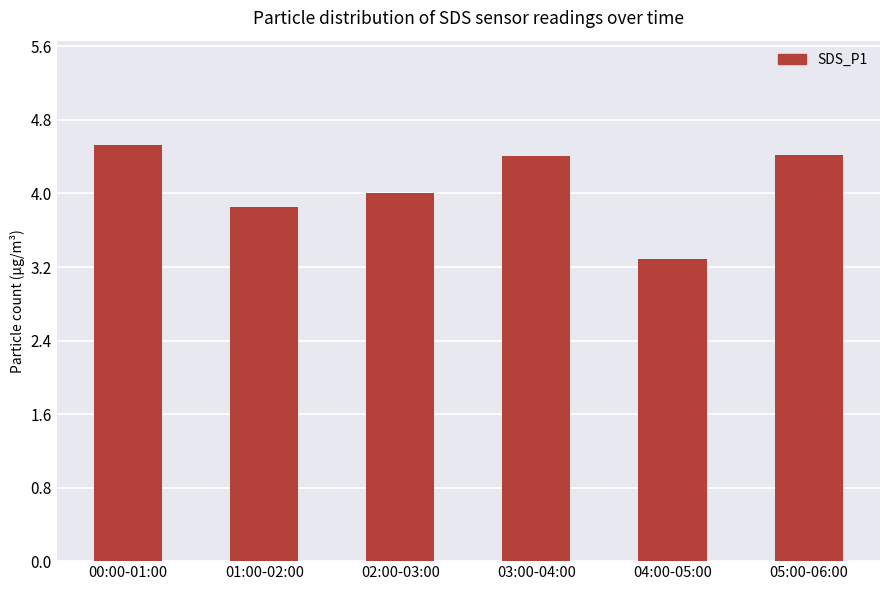

The value at 05:00-06:00 is 6.8. True or false?

False